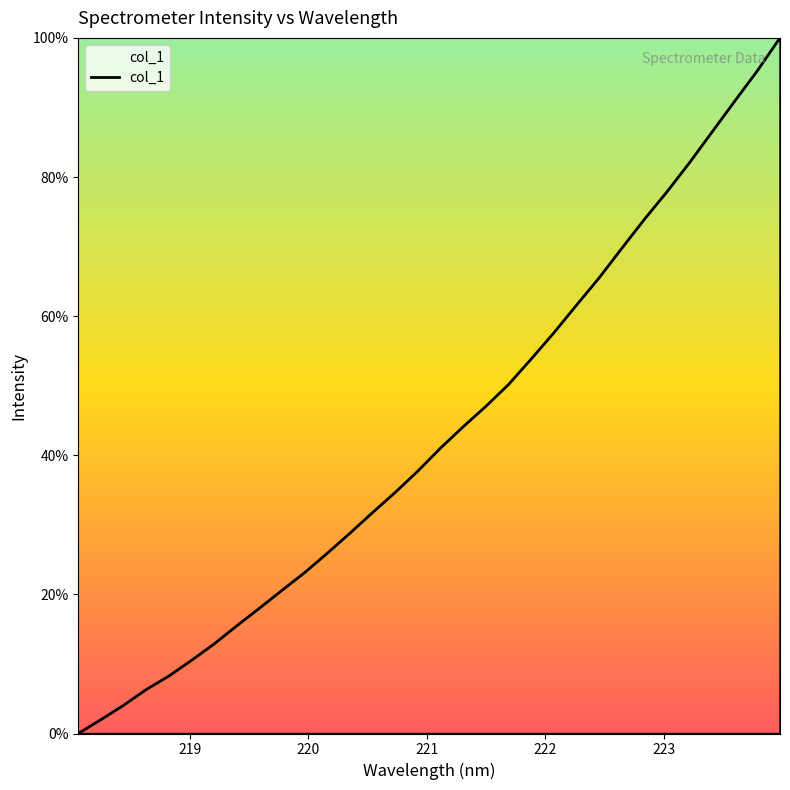

What is the greatest value displayed?

100.0